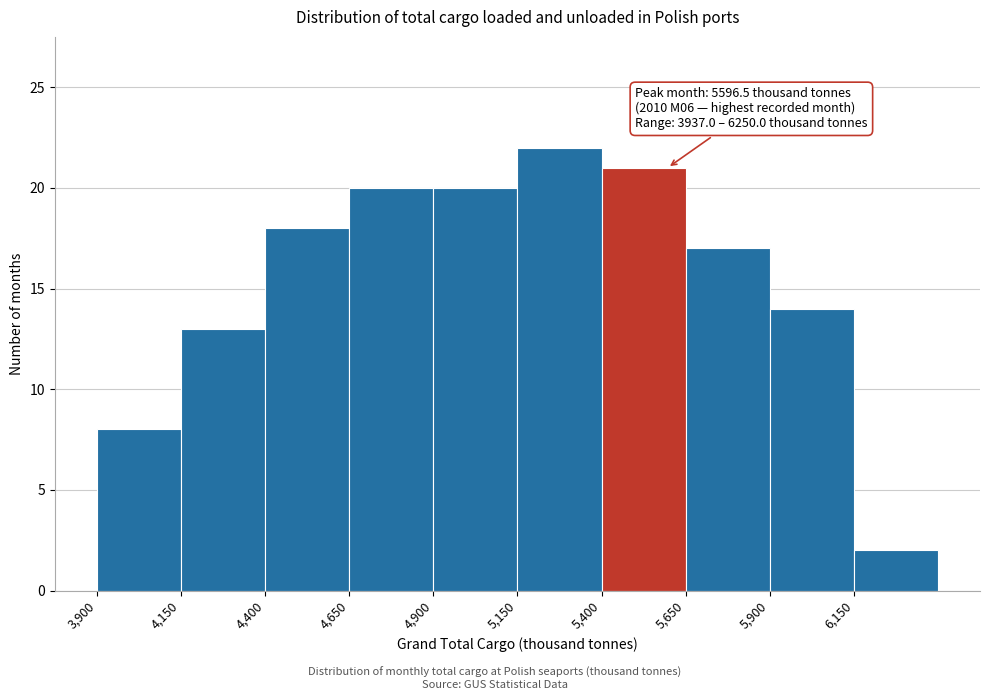

Over which range of the x-axis is the bar tallest?

5150 to 5400